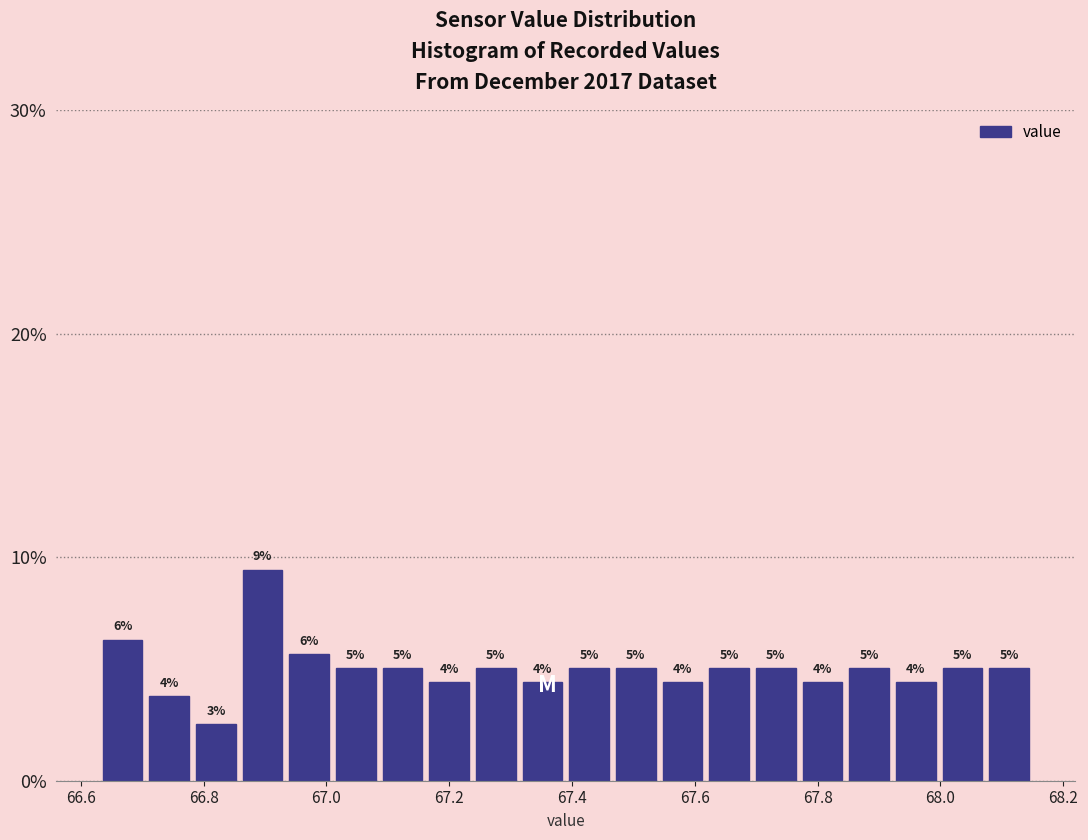

Read against the x-axis, roughly where is the centre of the tallest bar?

66.90